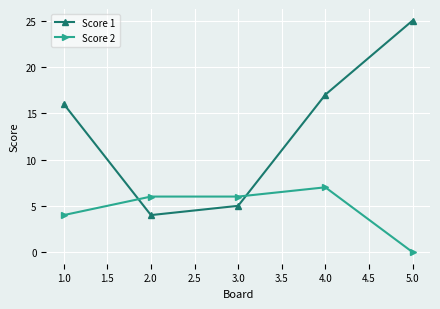

Is it true that Score 2 equals 11 at 2.0?

False